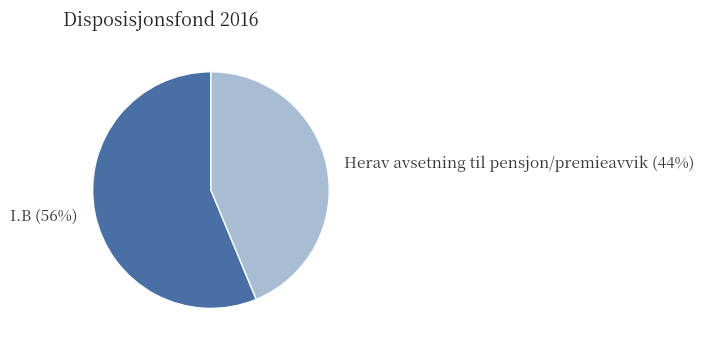

Does any single category account for the majority?

Yes